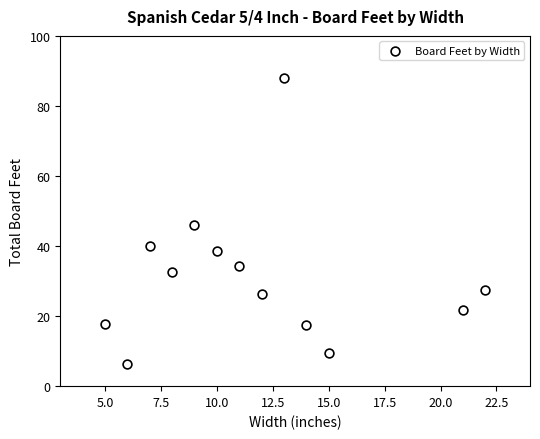

What is the range of Y values (max minus min)?

81.8